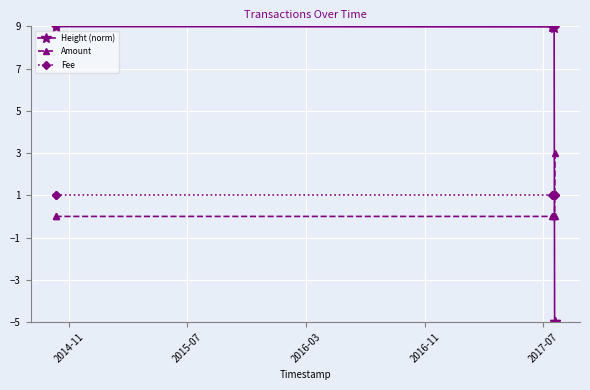

After their last crossing, which series has the higher values: Height (norm) or Amount?

Amount